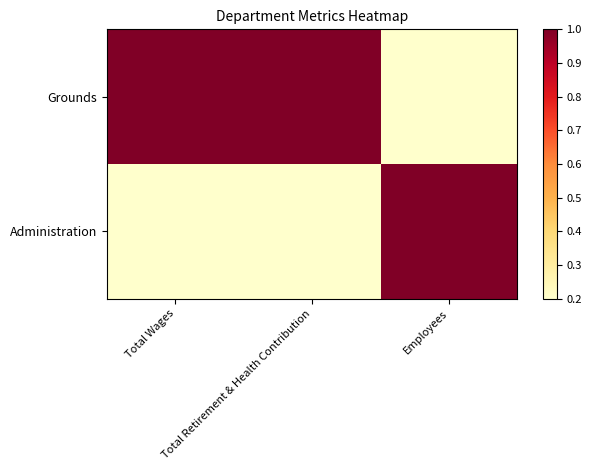

Reading left to right, list all the values displayed in this chart.

Grounds: Total Wages=1.0	Total Retirement & Health Contribution=1.0	Employees=0.2
Administration: Total Wages=0.2	Total Retirement & Health Contribution=0.2	Employees=1.0